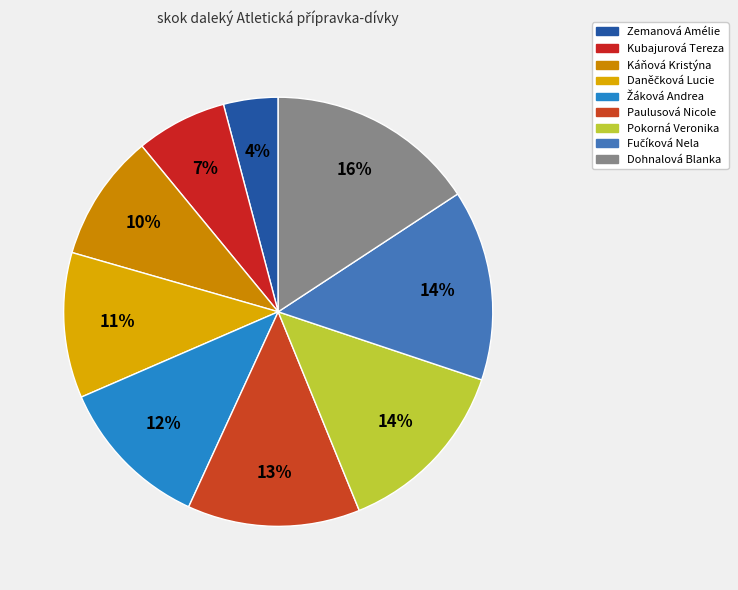

What percentage do Paulusová Nicole and Zemanová Amélie together represent?

17.1%